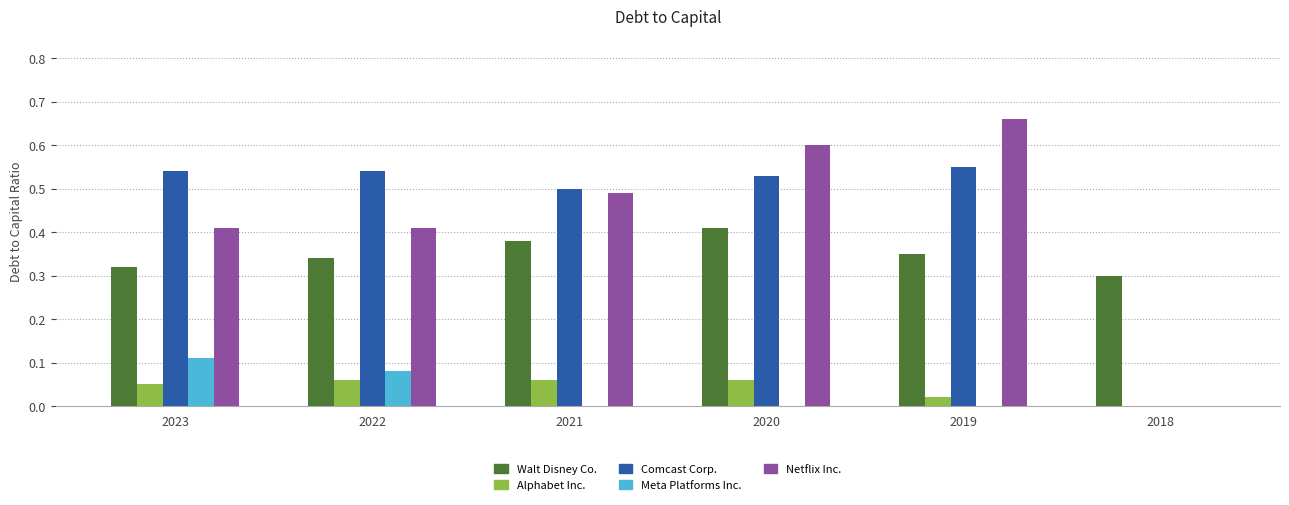

True or false: Comcast Corp. has a value of 0.2 at 2022.

False